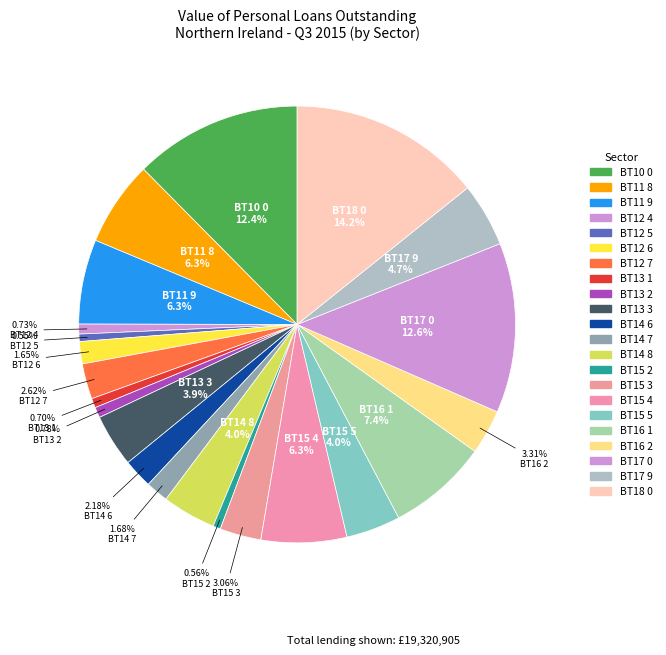

Rank the categories by value from lowest to highest.

BT12 5, BT15 2, BT13 1, BT12 4, BT13 2, BT12 6, BT14 7, BT14 6, BT12 7, BT15 3, BT16 2, BT13 3, BT14 8, BT15 5, BT17 9, BT11 9, BT11 8, BT15 4, BT16 1, BT10 0, BT17 0, BT18 0